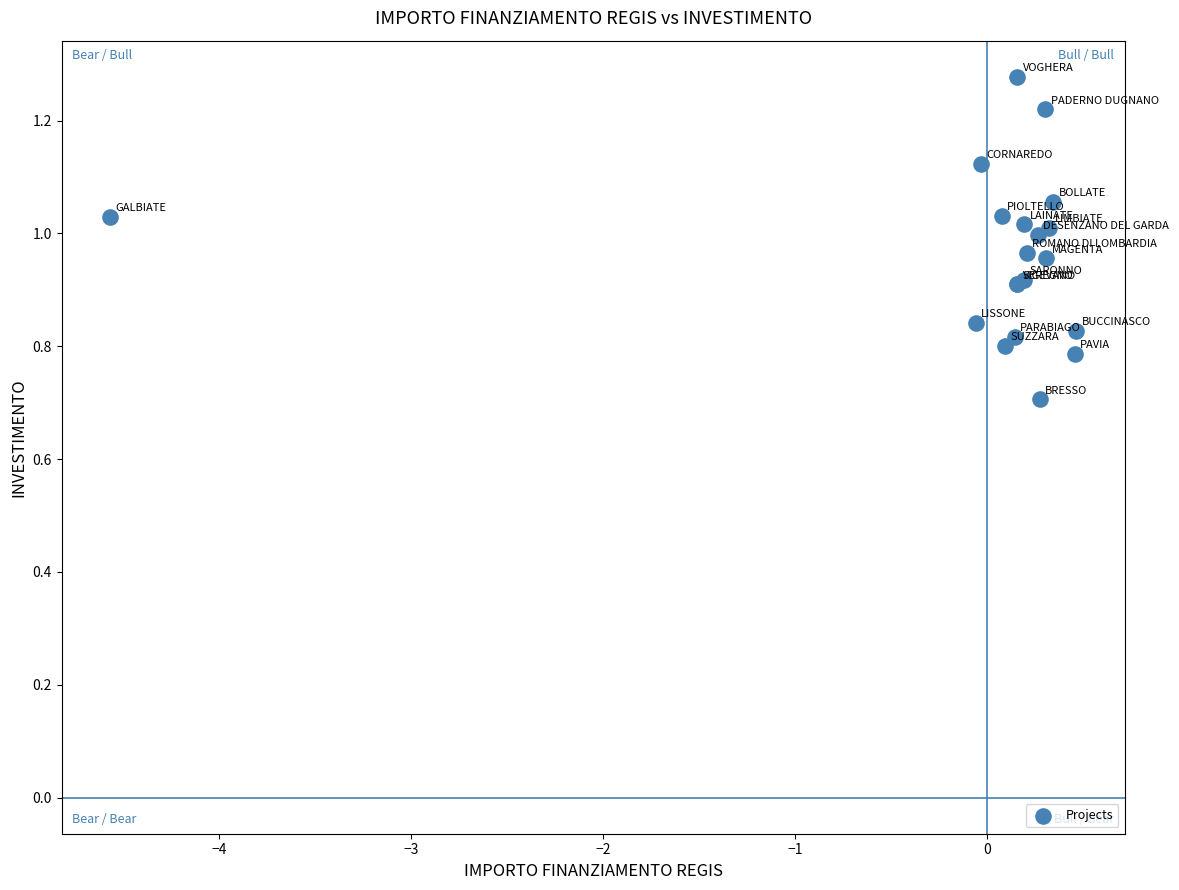

What Y value in the scatter plot is closest to 0?

0.7